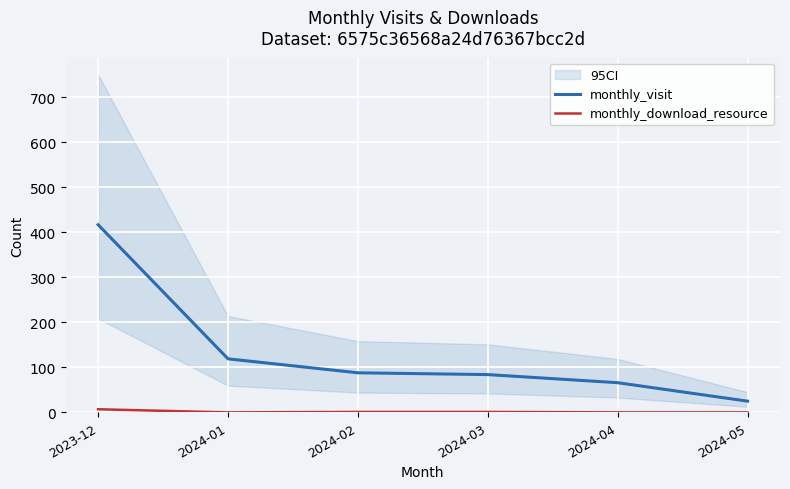

What is the label of the 1st point from the right?

2024-05